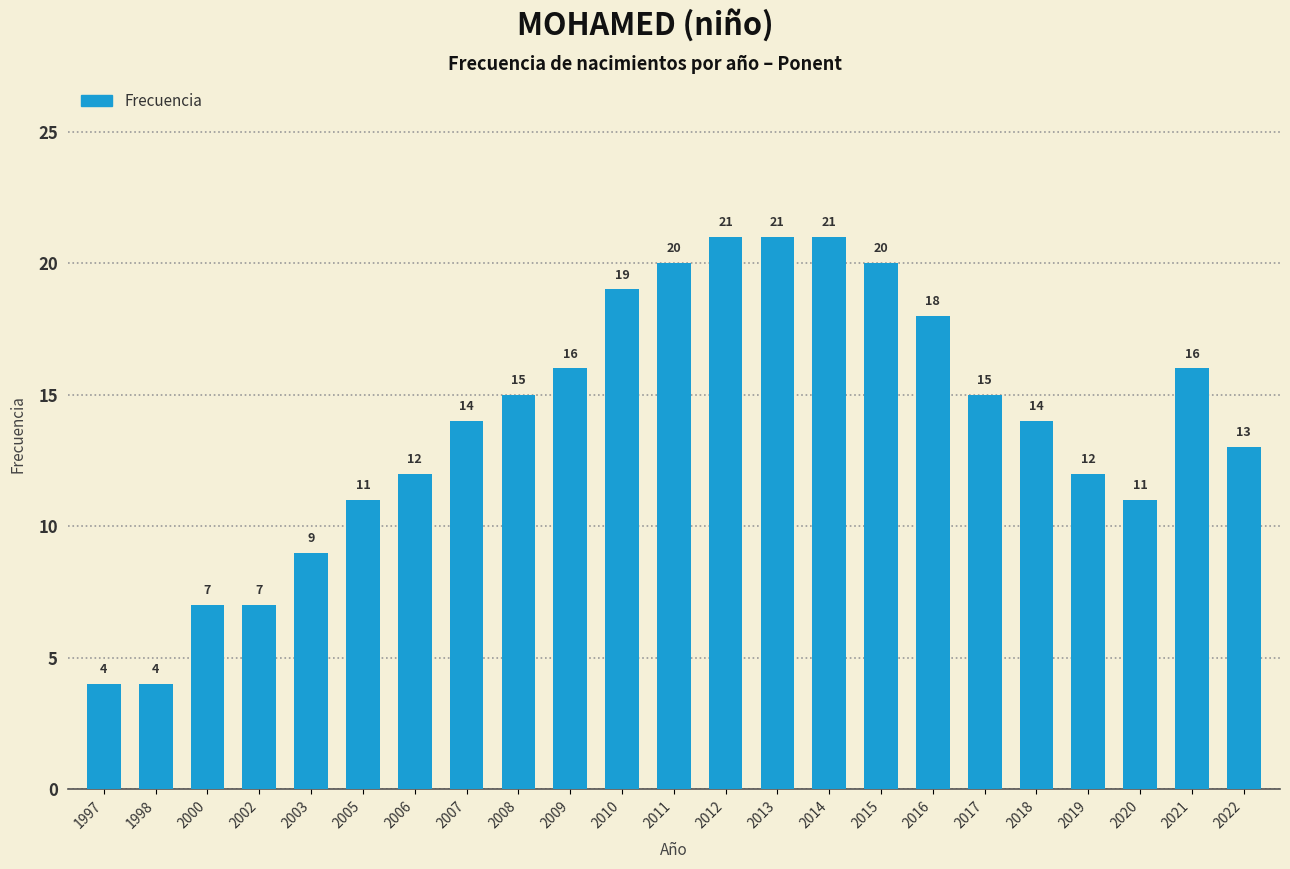

Reading left to right, extract all data points from this chart.

4	4	7	7	9	11	12	14	15	16	19	20	21	21	21	20	18	15	14	12	11	16	13